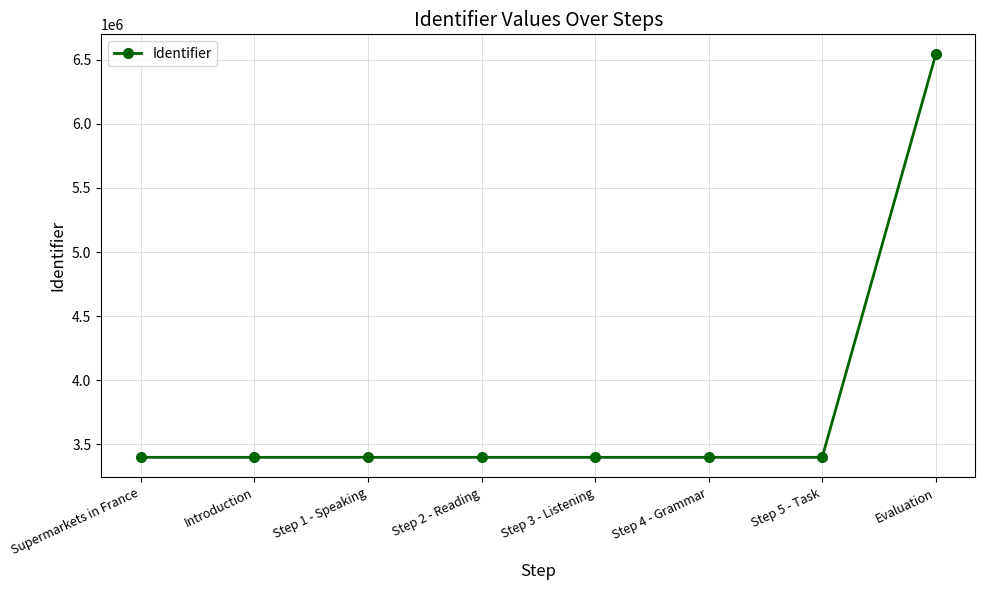

At which category does the chart reach its peak across all series?

Evaluation